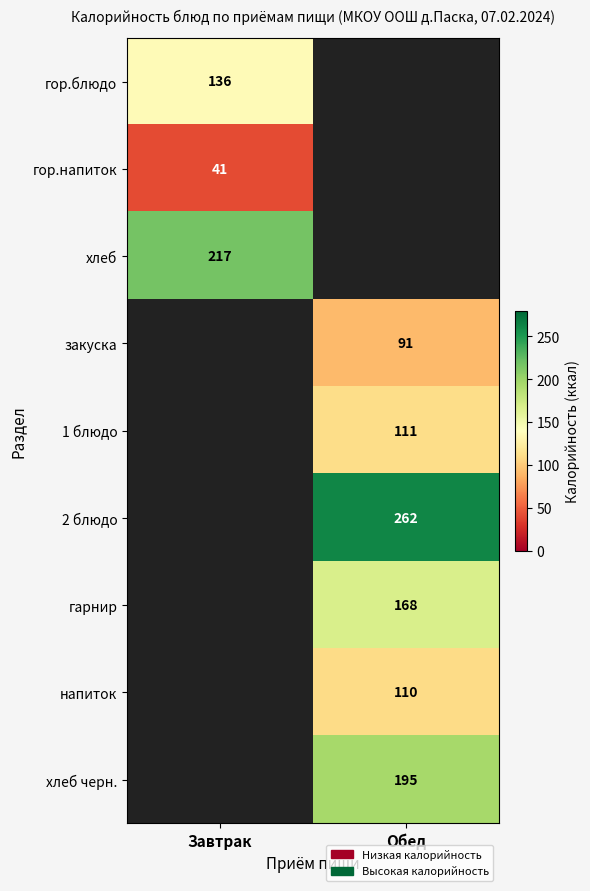

Count the number of data series in this chart.

9